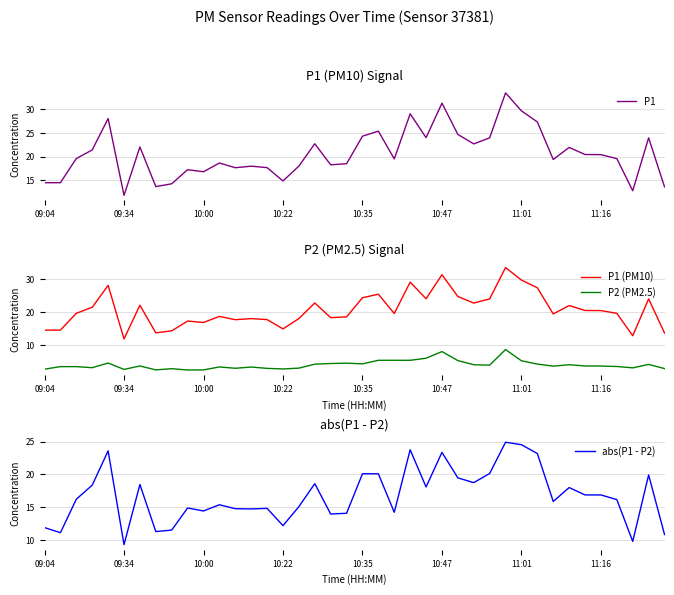

At which label does abs(P1 - P2) reach its minimum?

09:34